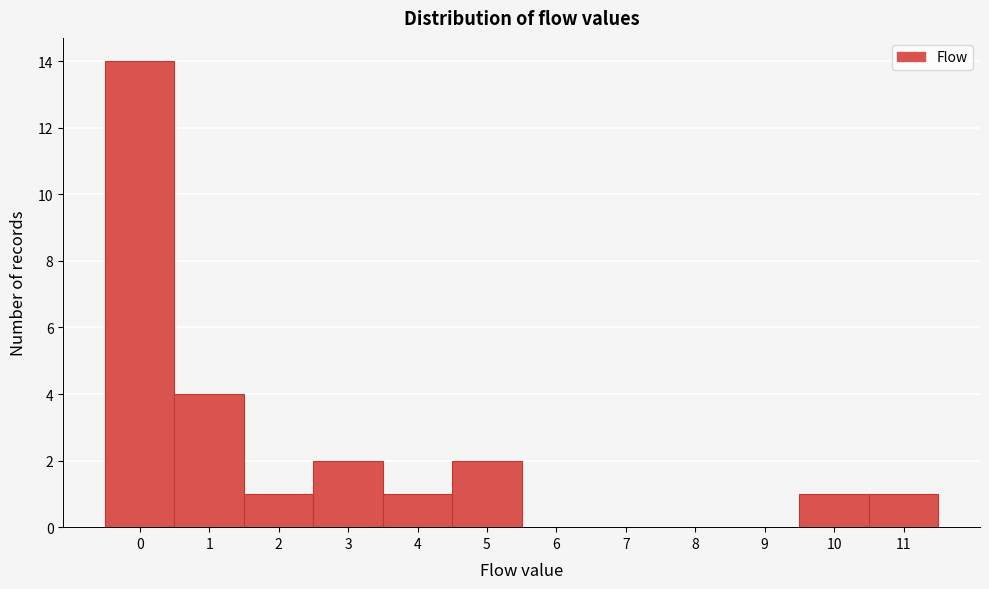

Reading left to right, transcribe this chart: for each bar, give the range it covers on the x-axis and its height. The values are not printed on the chart, so give them approximately, as read against the axis.

-0.5 to 0.5: 14
0.5 to 1.5: 4
1.5 to 2.5: 1
2.5 to 3.5: 2
3.5 to 4.5: 1
4.5 to 5.5: 2
5.5 to 6.5: 0
6.5 to 7.5: 0
7.5 to 8.5: 0
8.5 to 9.5: 0
9.5 to 10.5: 1
10.5 to 11.5: 1